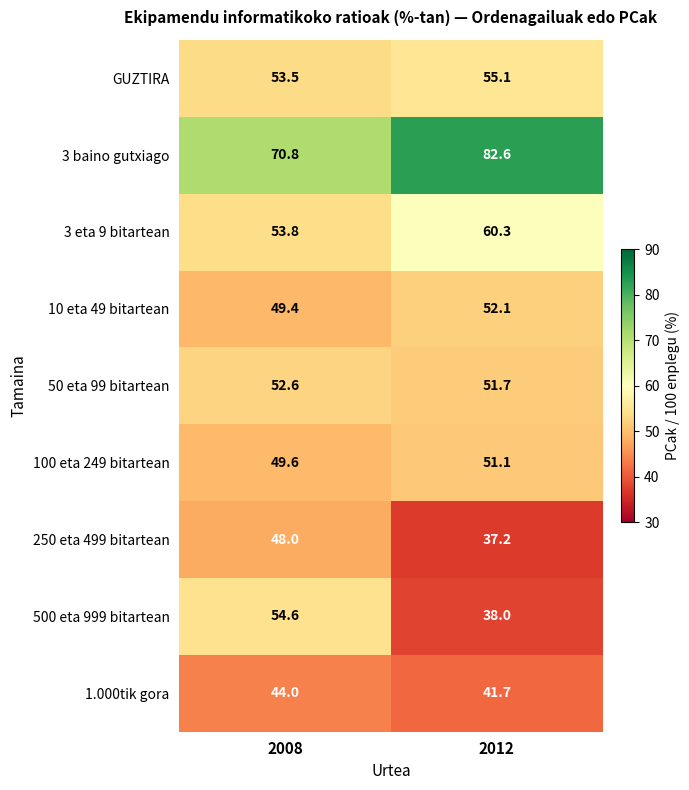

What is the smallest value displayed?

37.2